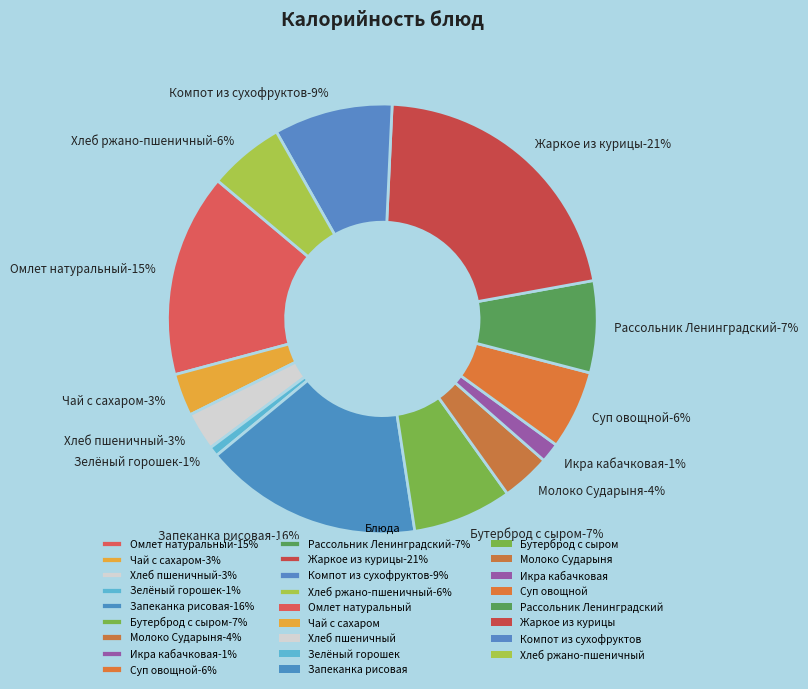

The Хлеб ржано-пшеничный slice represents 19% of the pie. True or false?

False